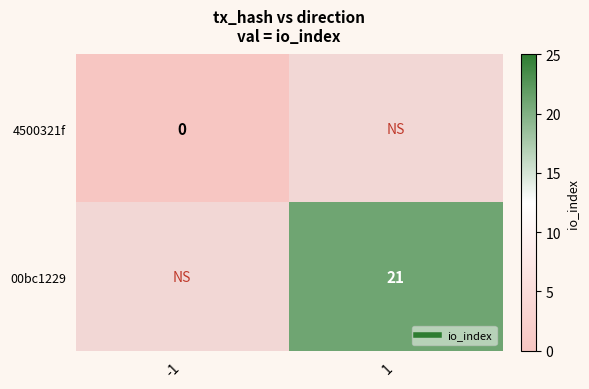

The value of 00bc1229 at 1 is 21.0. True or false?

True